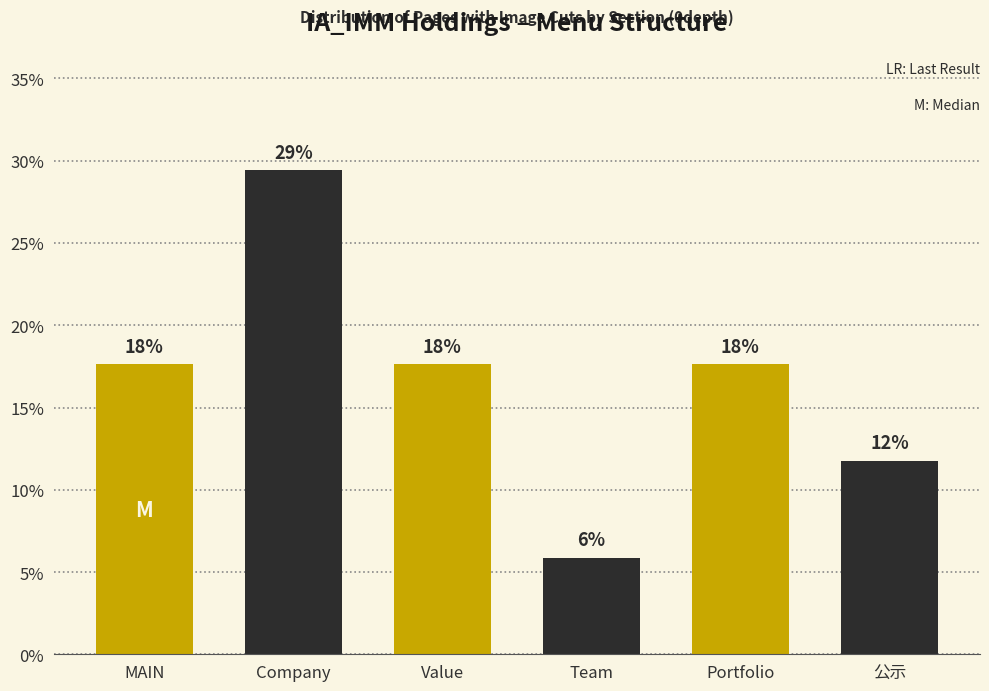

How many bars are there in total?

6